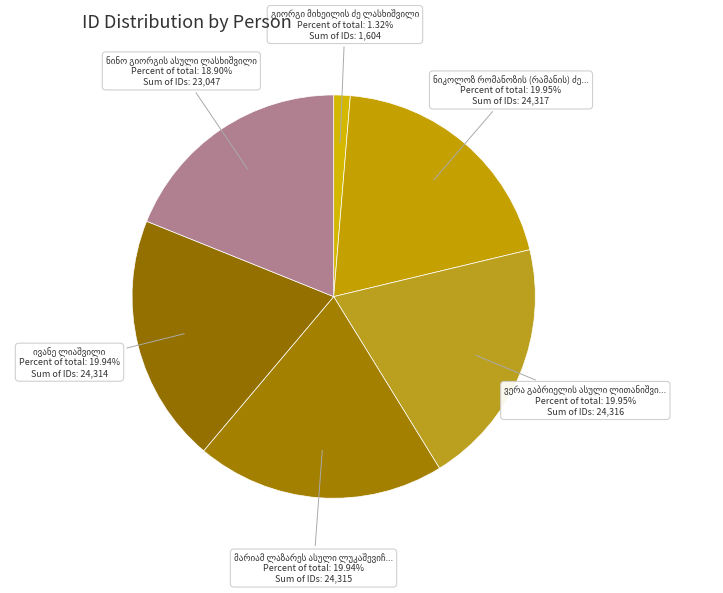

To the nearest percent, what percentage of the pie is მარიამ ლაზარეს ასული ლუკაშევიჩი?

20%